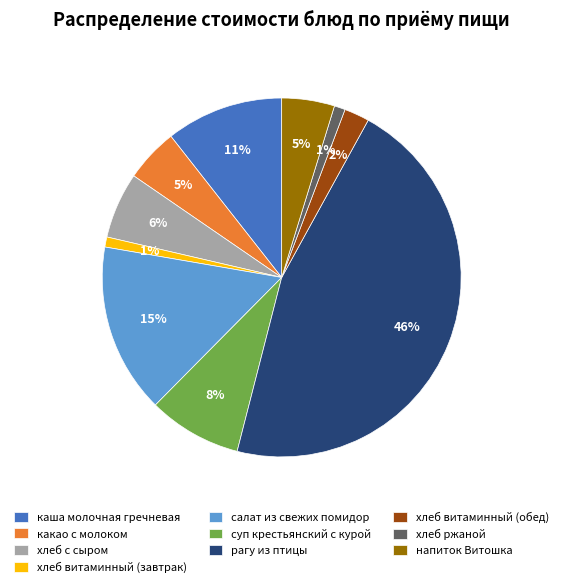

The хлеб с сыром slice represents 1% of the pie. True or false?

False